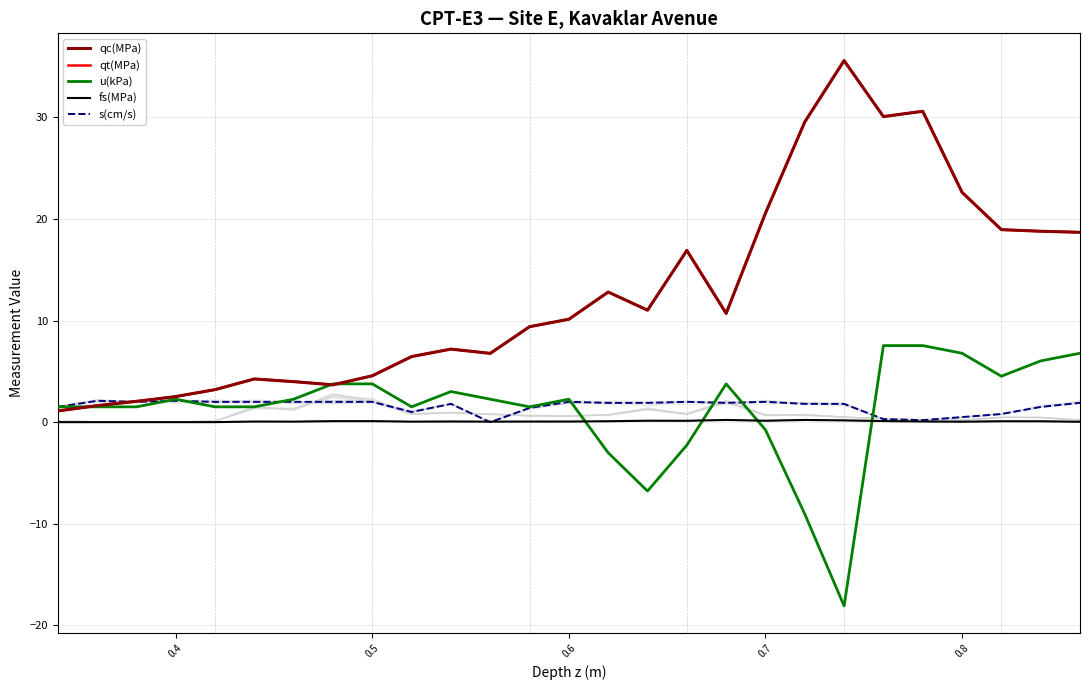

True or false: qt(MPa) has more than 2 interior local peaks.

True